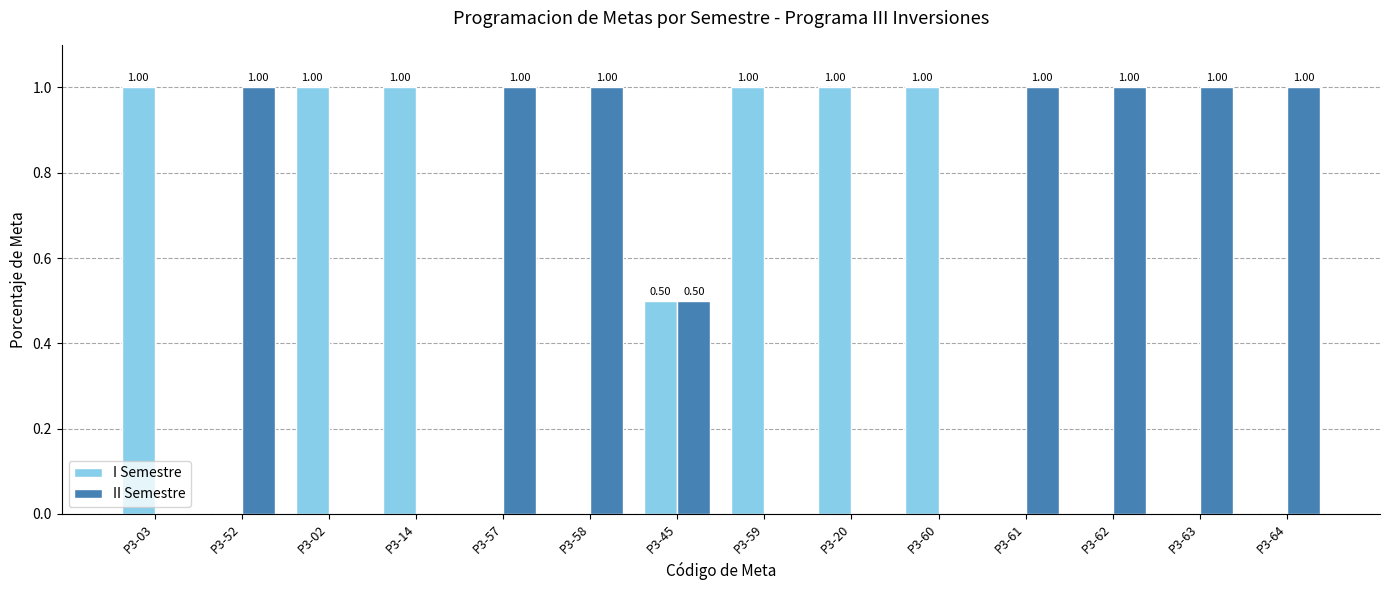

Reading right to left, extract all data points from this chart.

I Semestre: 0.0	0.0	0.0	0.0	1.0	1.0	1.0	0.5	0.0	0.0	1.0	1.0	0.0	1.0
II Semestre: 1.0	1.0	1.0	1.0	0.0	0.0	0.0	0.5	1.0	1.0	0.0	0.0	1.0	0.0